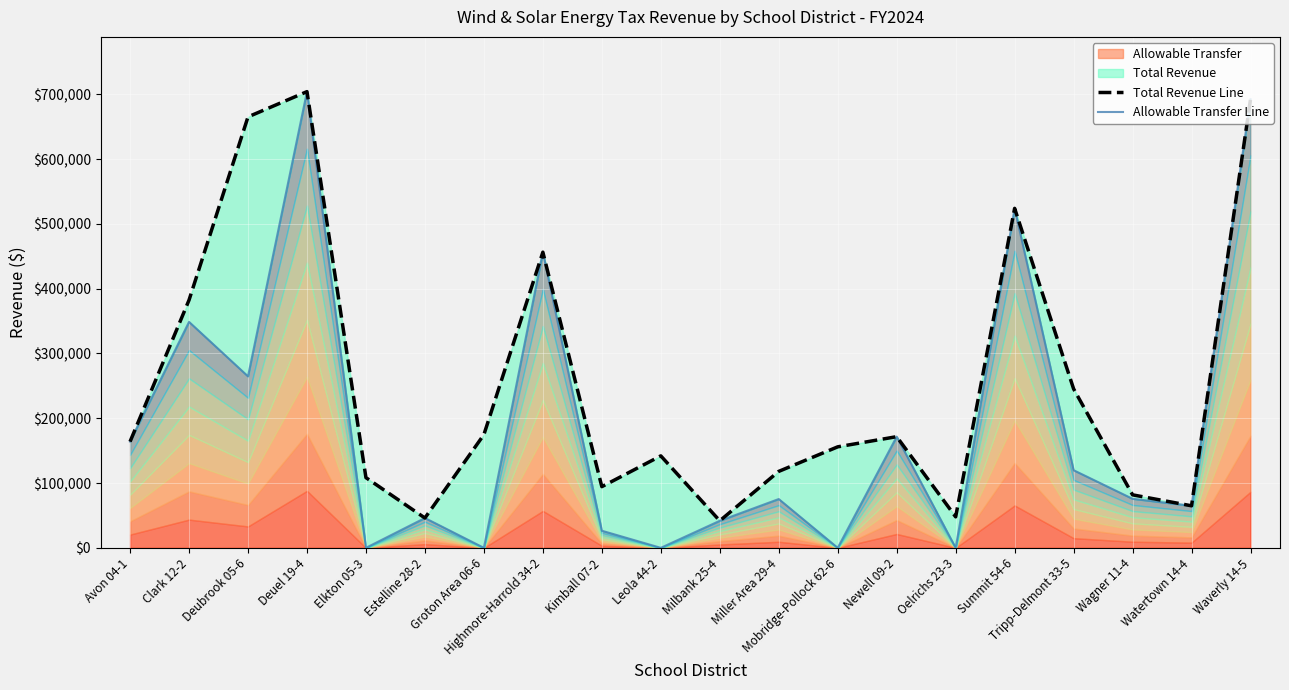

Which series has the largest range (max minus min)?

Allowable Transfer Line